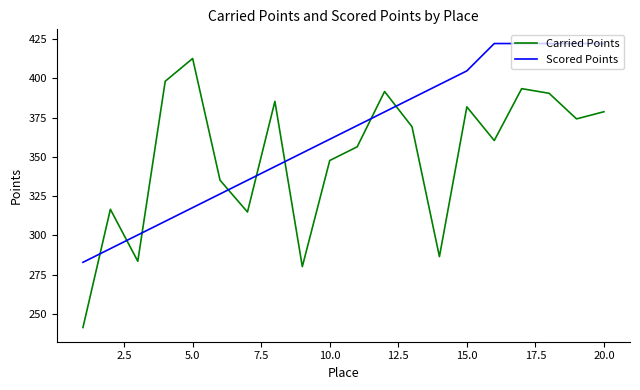

How many times do Carried Points and Scored Points cross each other?

8